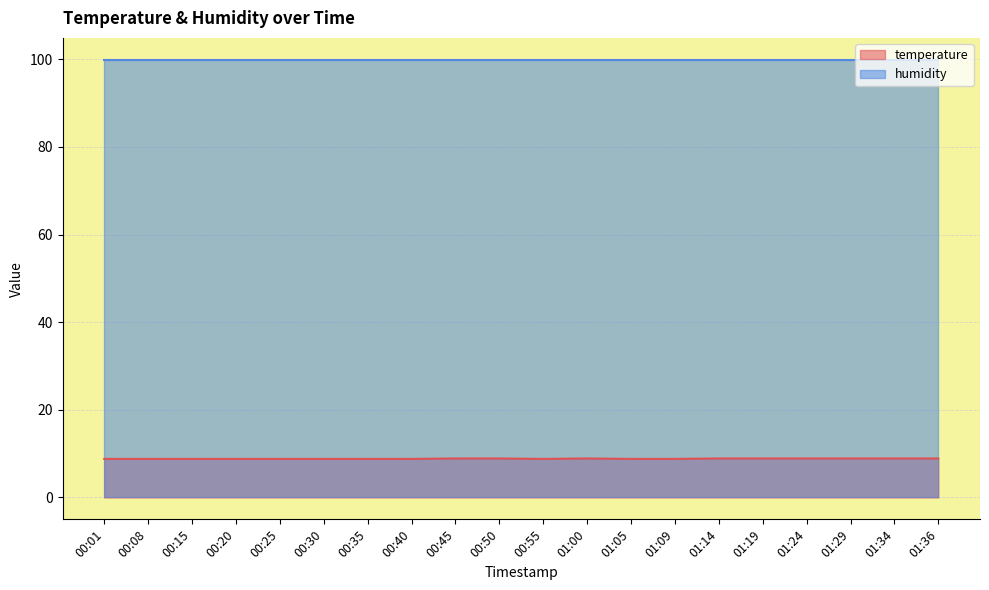

The chart shows a value of 8.8 at 00:55. True or false?

True